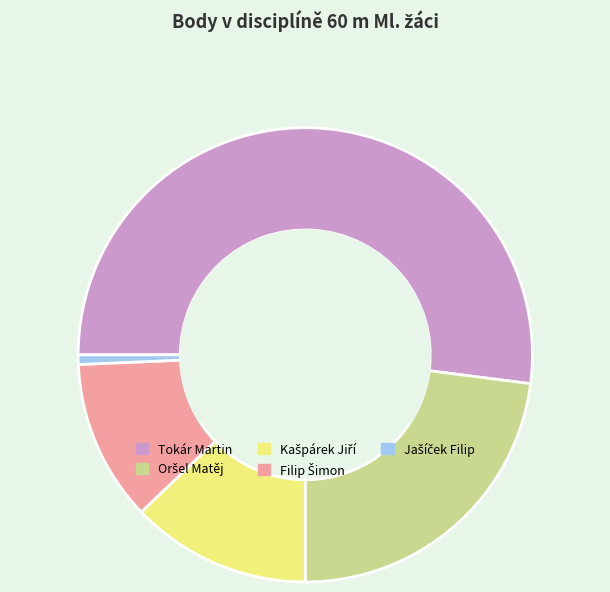

What is the largest slice in the pie chart?

Tokár Martin